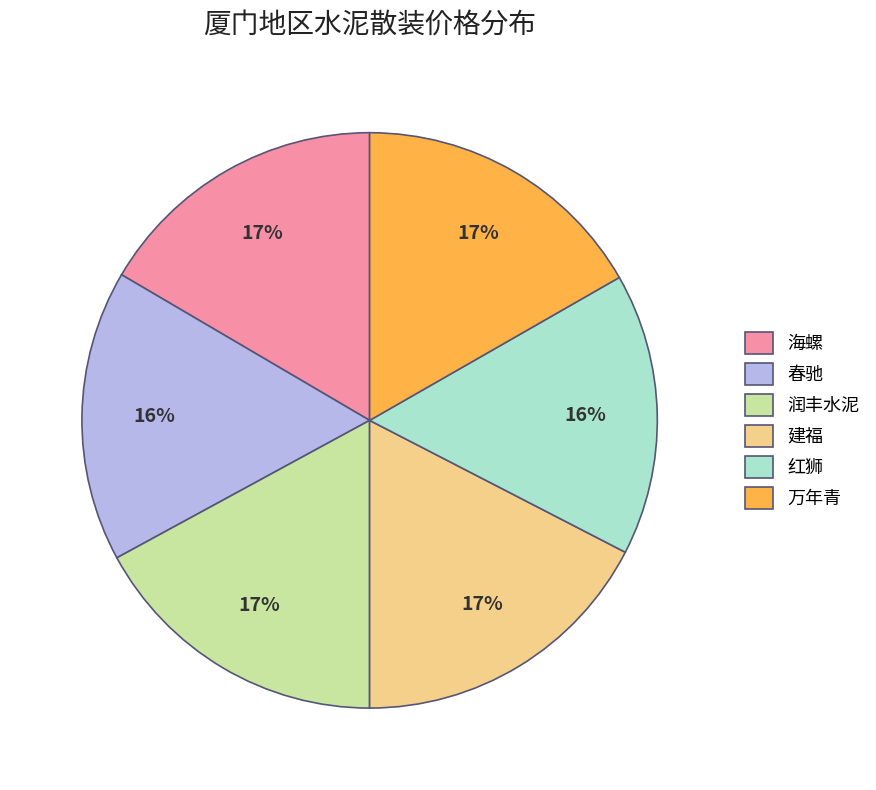

What percentage is the 春驰 slice, to the nearest percent?

16%